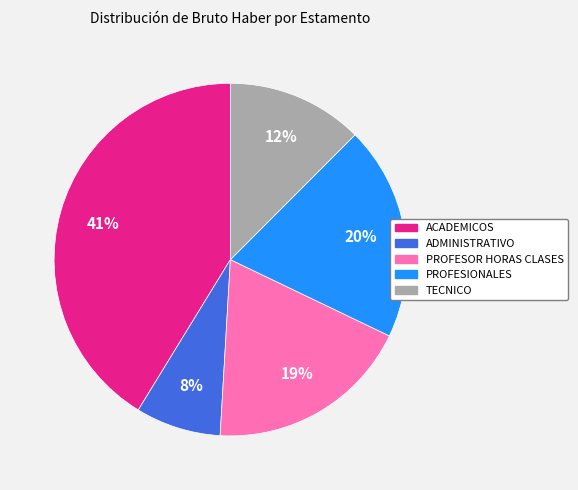

Which has a higher value, PROFESOR HORAS CLASES or ACADEMICOS?

ACADEMICOS